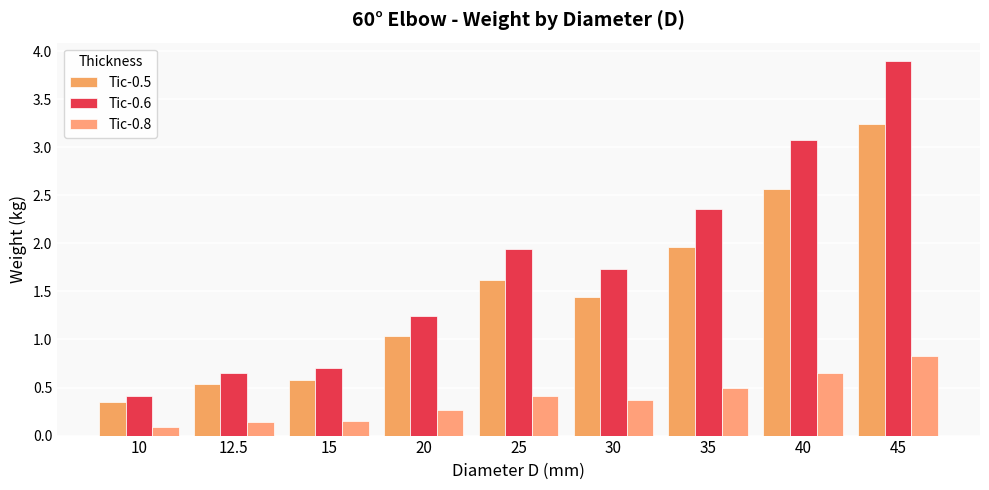

What is the label of the 5th bar from the left?

25